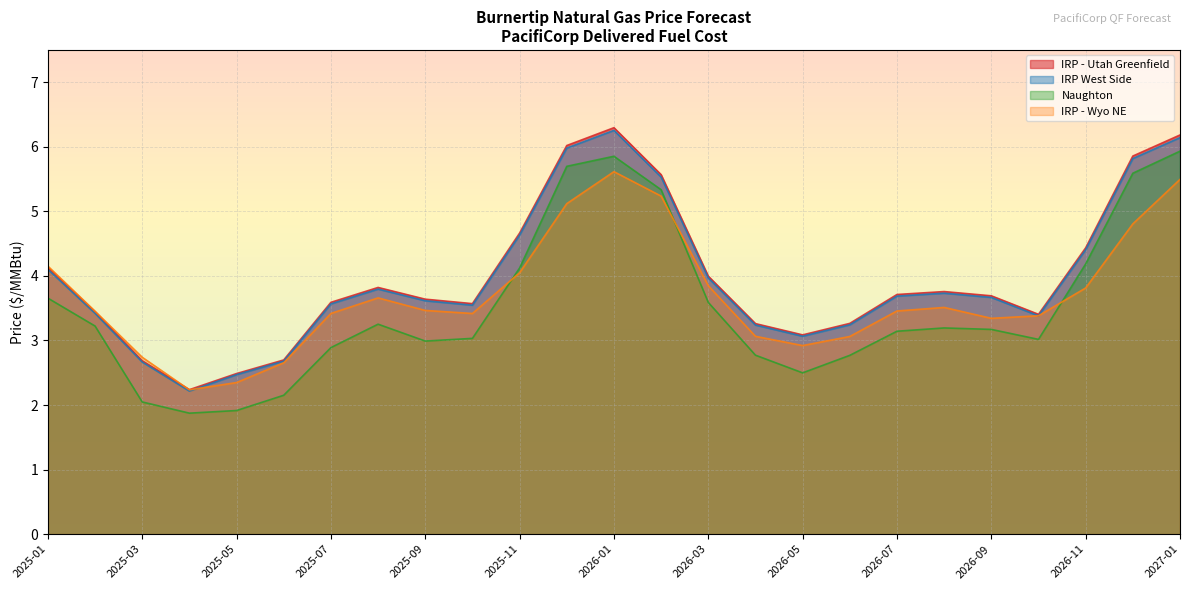

Where does the IRP West Side series first go above 3?

2025-01